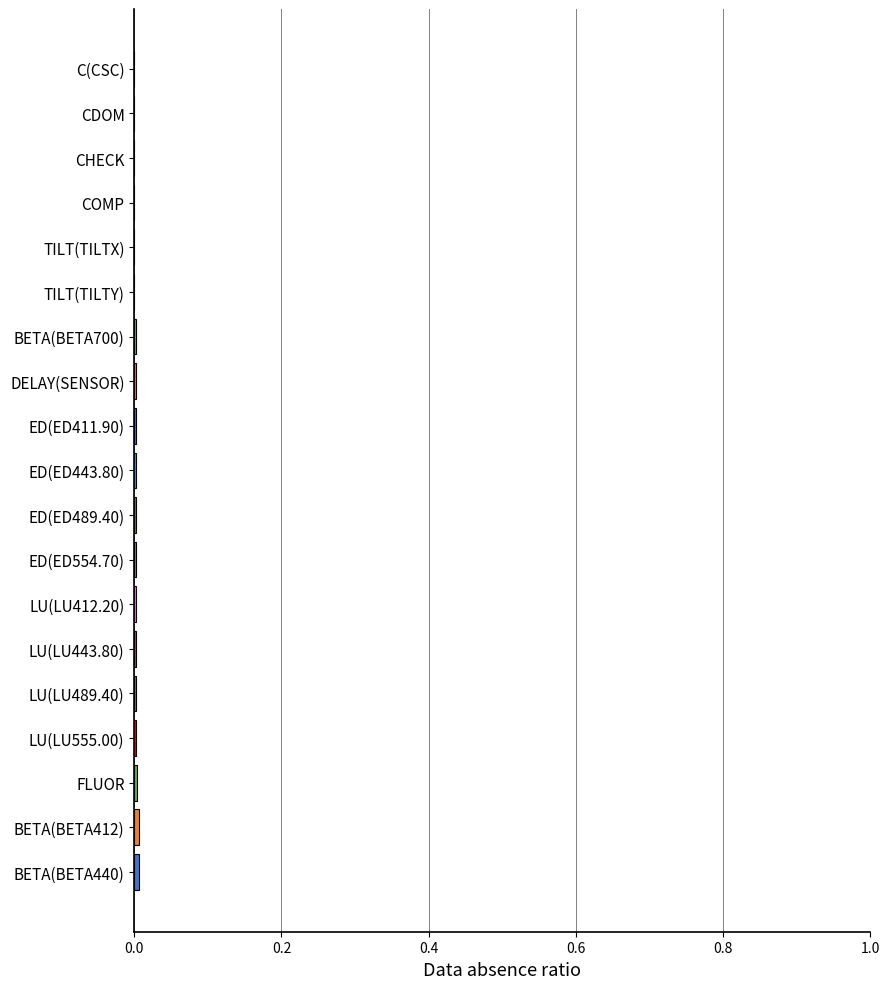

Is it true that the value at TILT(TILTY) is 0.0?

True